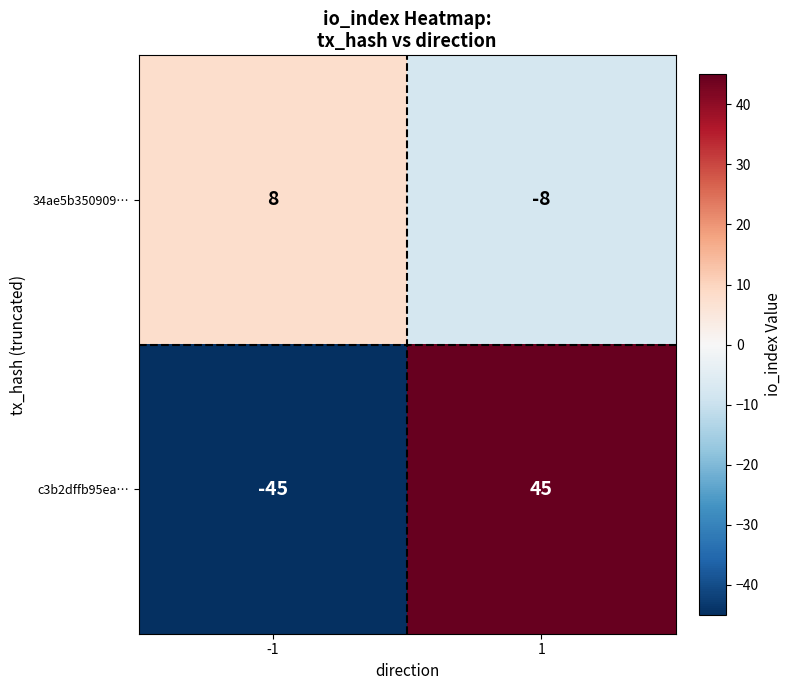

What is the maximum value shown in the chart?

45